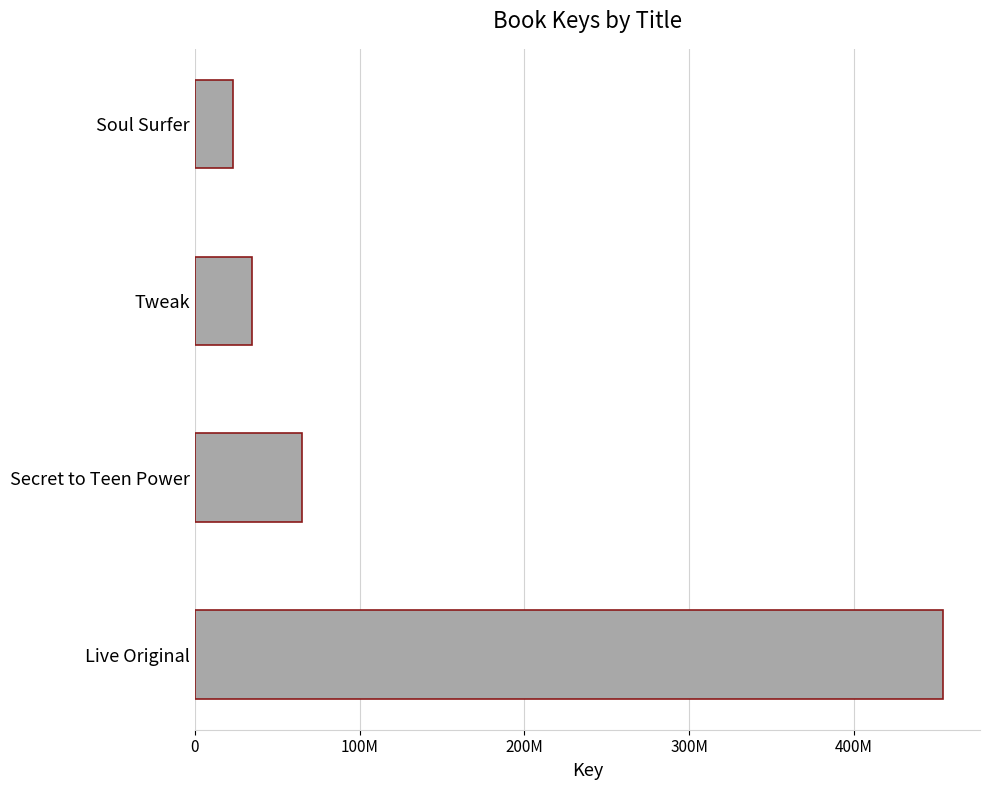

Are the bars horizontal?

Yes